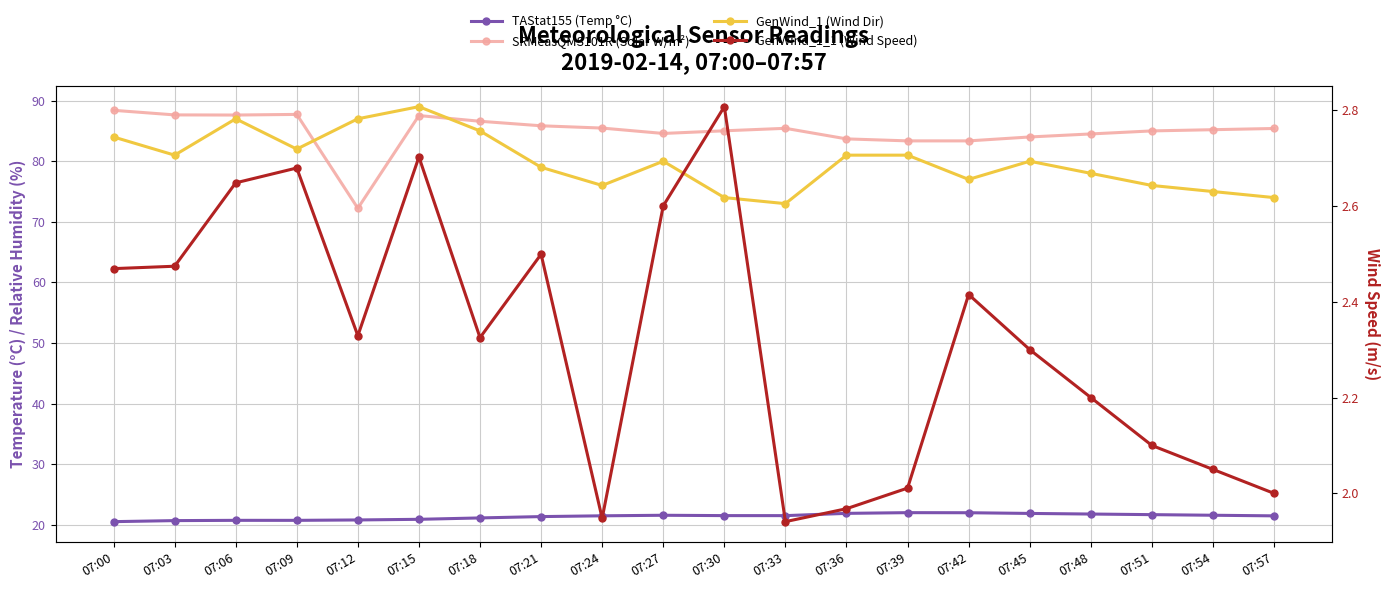

True or false: GenWind_1_1 (Wind Speed) and SRMeasQMS101R (Solar W/m²) cross at least once.

False